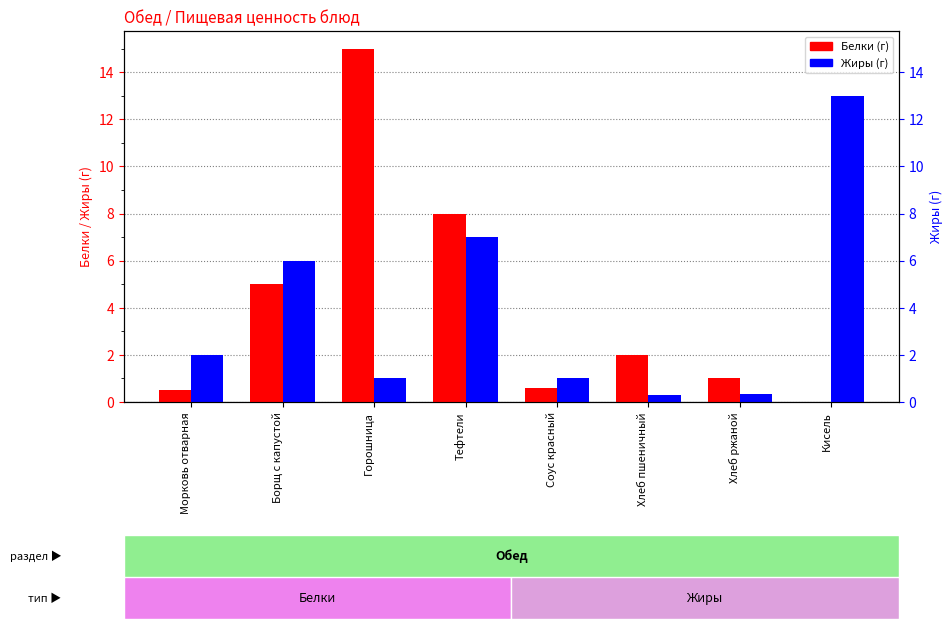

What is the difference between the maximum and minimum values in the Белки series?

15.0